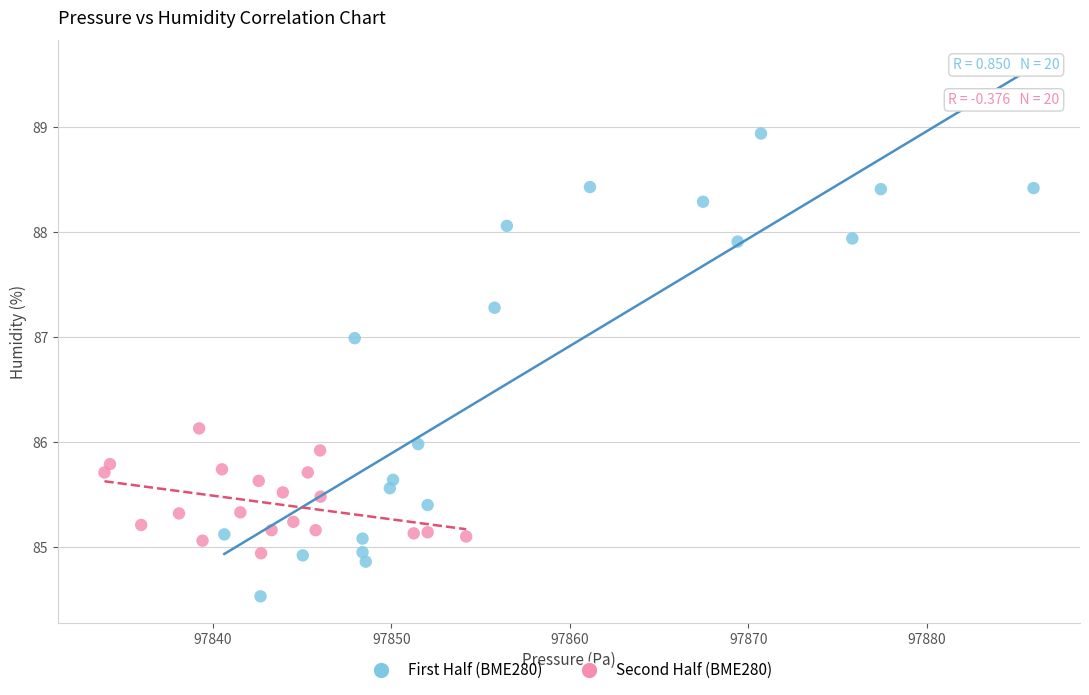

Which series reaches the minimum Y coordinate?

First Half (BME280)